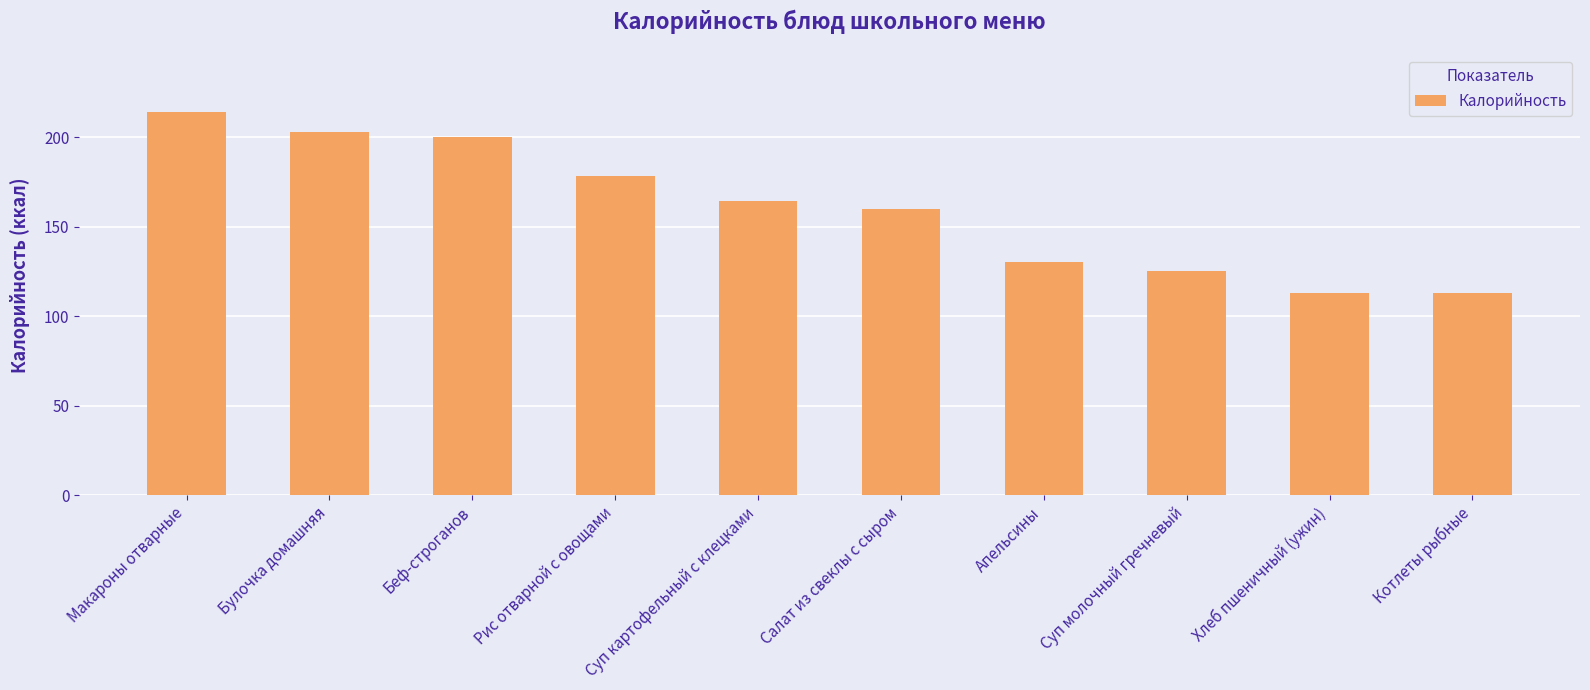

Is it true that the value at Макароны отварные is 44?

False